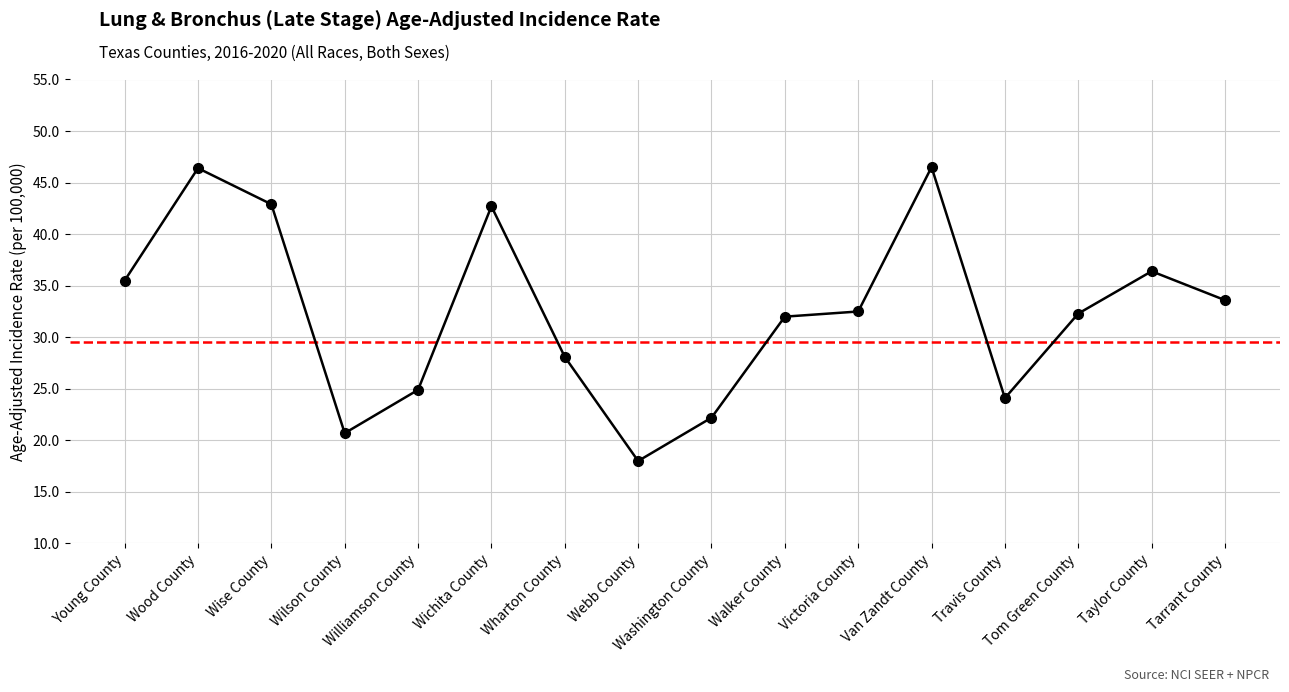

List the labels in order of value, largest first.

Van Zandt County, Wood County, Wise County, Wichita County, Taylor County, Young County, Tarrant County, Victoria County, Tom Green County, Walker County, Wharton County, Williamson County, Travis County, Washington County, Wilson County, Webb County